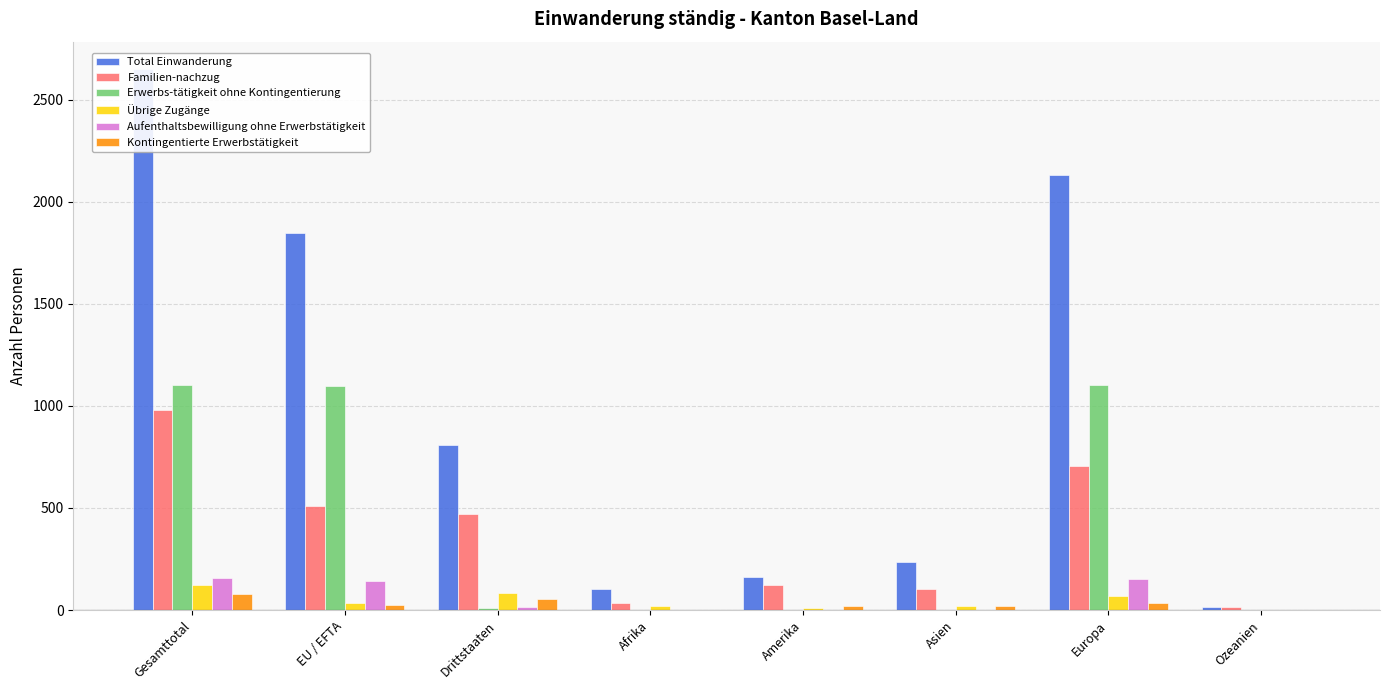

Reading right to left, transcribe all the data shown in this chart.

Total Einwanderung: Ozeanien=16	Europa=2131	Asien=235	Amerika=163	Afrika=105	Drittstaaten=806	EU / EFTA=1845	Gesamttotal=2651
Familien-nachzug: Ozeanien=13	Europa=707	Asien=101	Amerika=124	Afrika=33	Drittstaaten=469	EU / EFTA=509	Gesamttotal=978
Erwerbs-tätigkeit ohne Kontingentierung: Ozeanien=0	Europa=1102	Asien=0	Amerika=1	Afrika=0	Drittstaaten=8	EU / EFTA=1095	Gesamttotal=1103
Übrige Zugänge: Ozeanien=1	Europa=69	Asien=21	Amerika=12	Afrika=20	Drittstaaten=86	EU / EFTA=37	Gesamttotal=123
Aufenthaltsbewilligung ohne Erwerbstätigkeit: Ozeanien=0	Europa=151	Asien=1	Amerika=2	Afrika=2	Drittstaaten=14	EU / EFTA=142	Gesamttotal=156
Kontingentierte Erwerbstätigkeit: Ozeanien=2	Europa=37	Asien=20	Amerika=21	Afrika=1	Drittstaaten=56	EU / EFTA=25	Gesamttotal=81